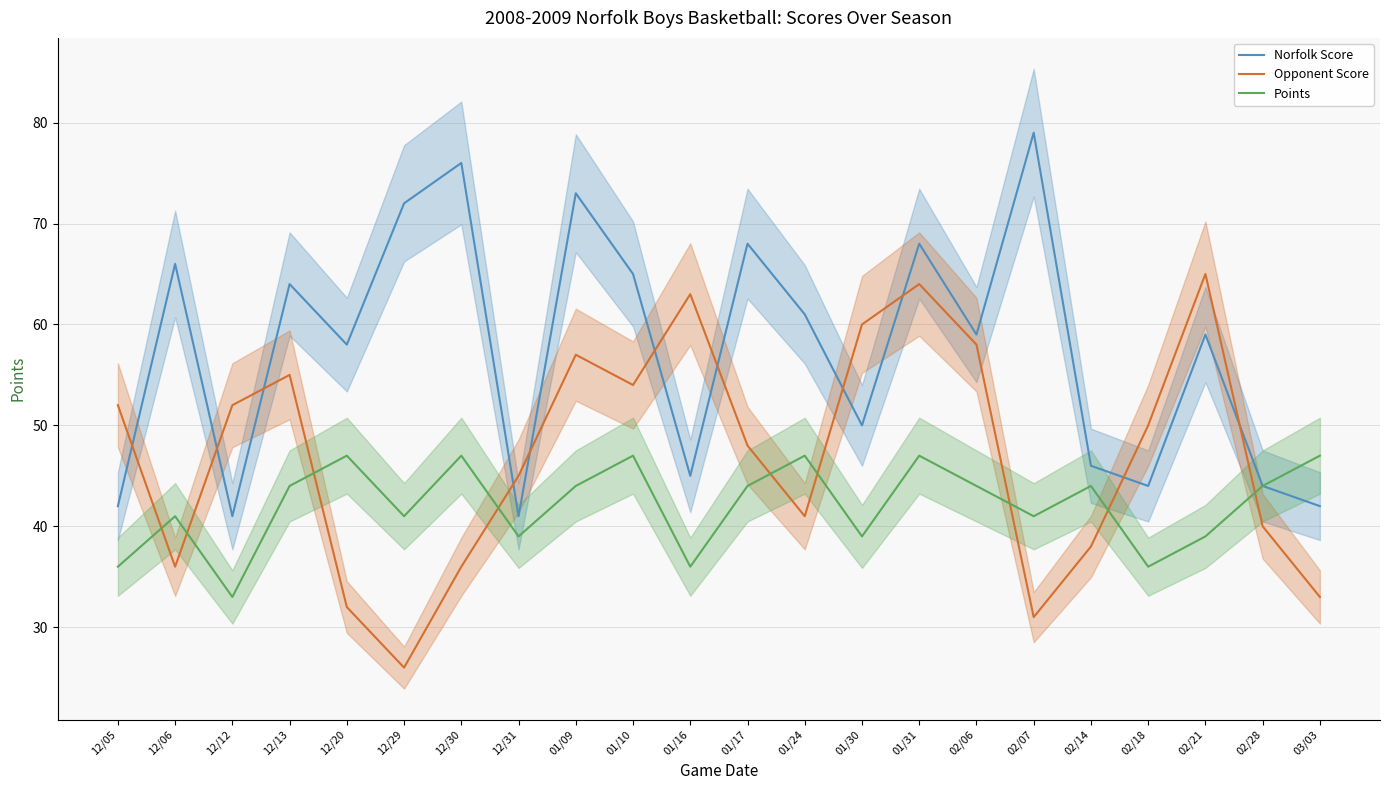

Is the value of Norfolk Score at 12/20 greater than the value of Points at 03/03?

Yes